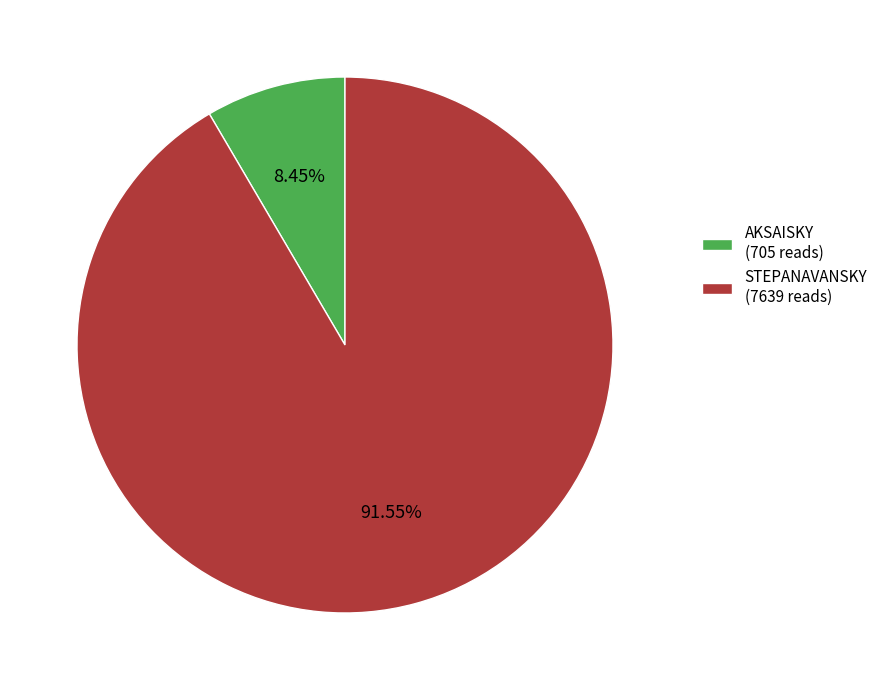

How many slices are in this pie chart?

2